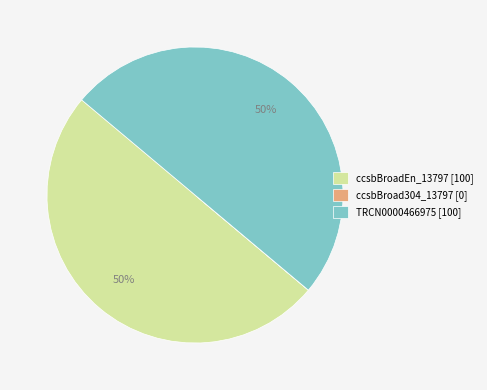

Do TRCN0000466975 [100] and ccsbBroadEn_13797 [100] together represent more than half of the pie?

Yes